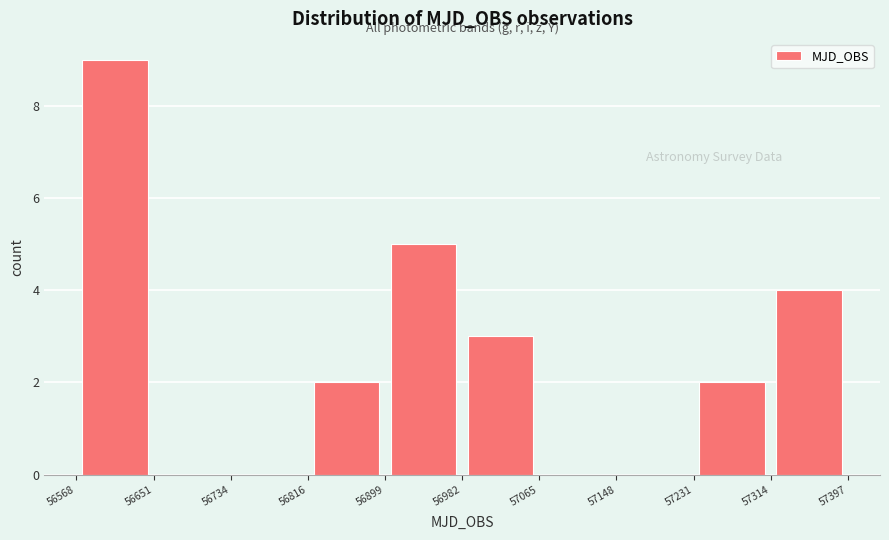

Which range on the x-axis has the tallest bar?

56568 to 56651